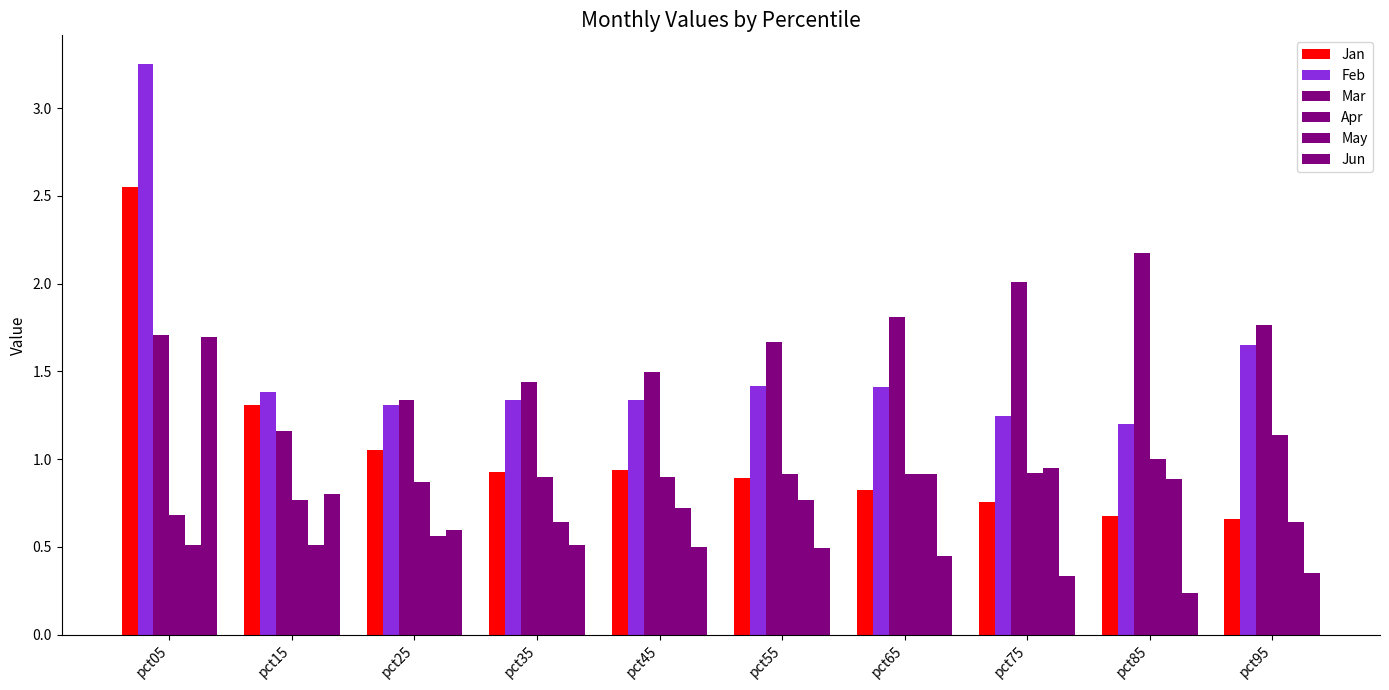

How many categories are shown in the chart?

10